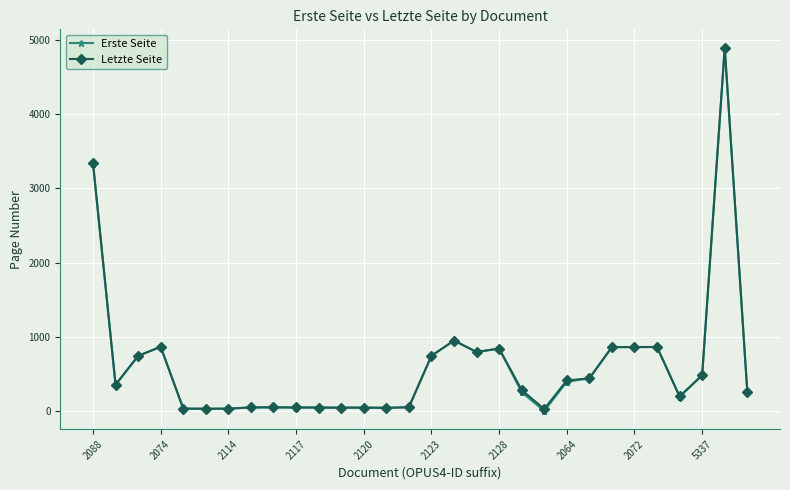

True or false: Letzte Seite has more than 2 interior local peaks.

True